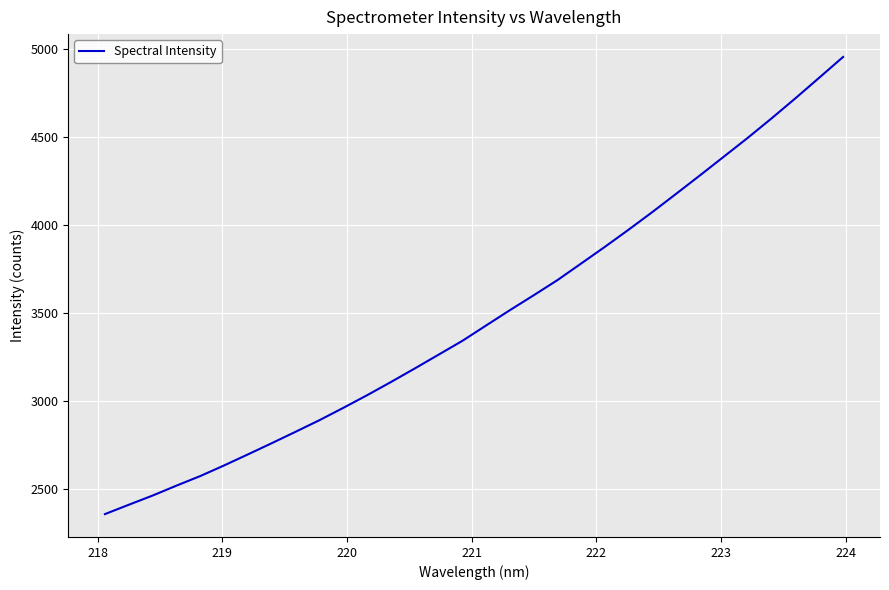

What is the difference between the maximum and minimum values?

2597.1